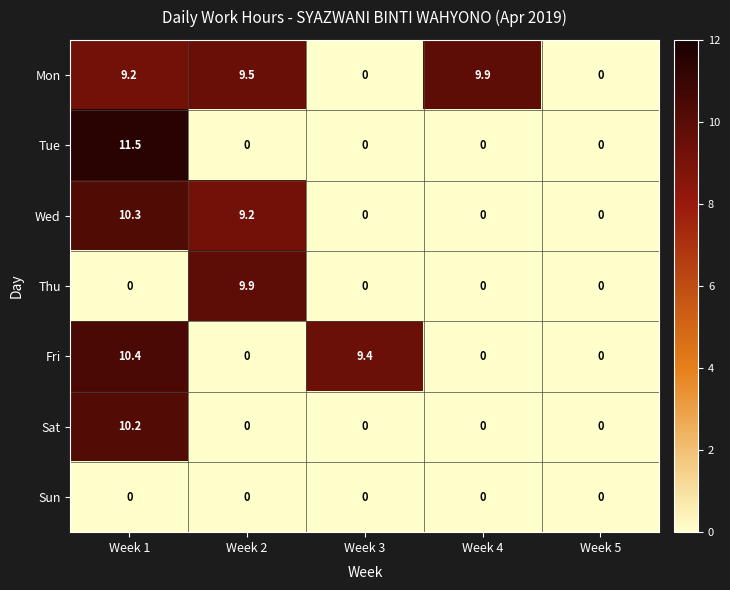

Where is Wed nearest to the value 5?

Week 2